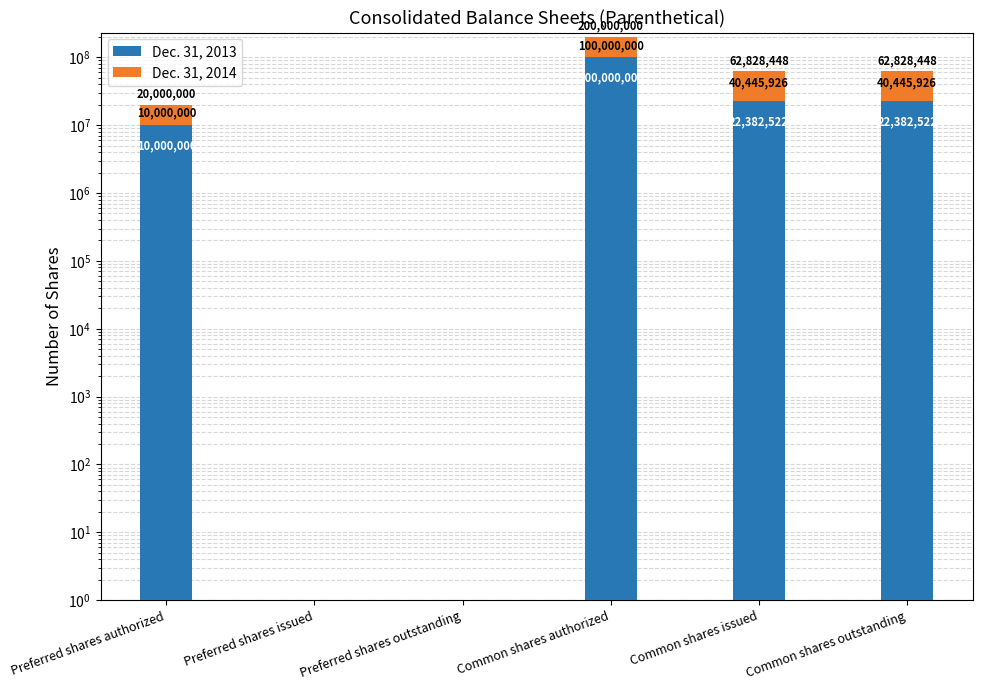

What is the approximate value of Dec. 31, 2013 at Common shares issued?

22382522